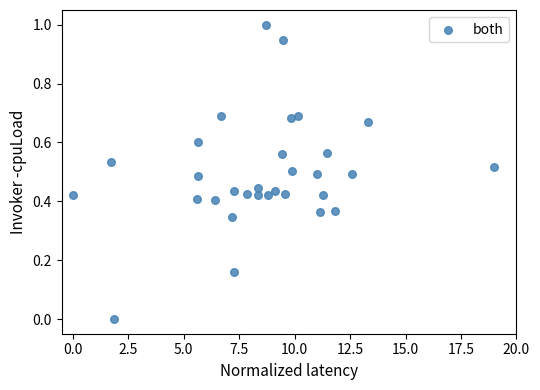

What is the range of Y values (max minus min)?

1.0